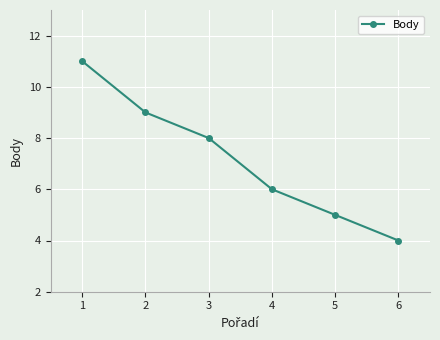

What is the sum of the values at 2 and 4?

15